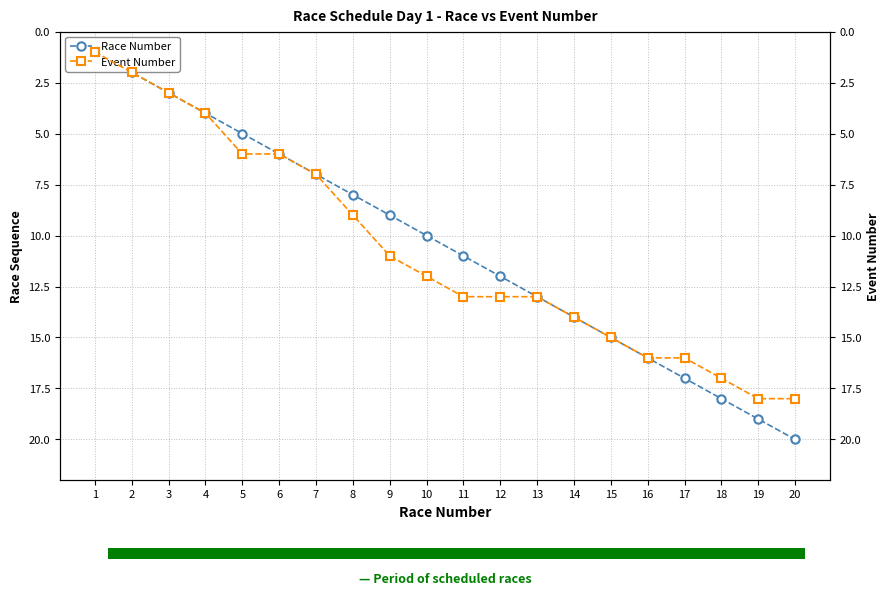

Which series has the widest spread of values?

Race Number